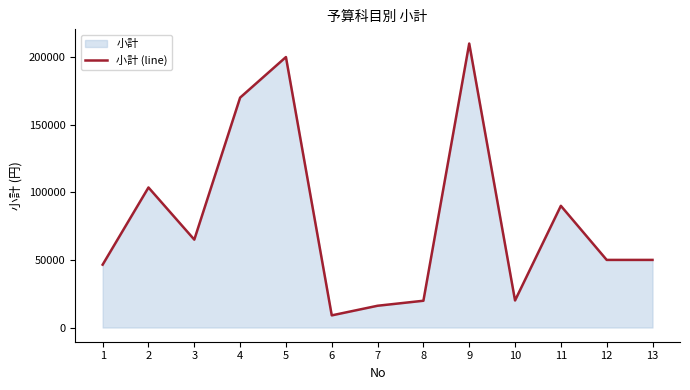

How many points are higher than both their immediate neighbors (excluding endpoints)?

4